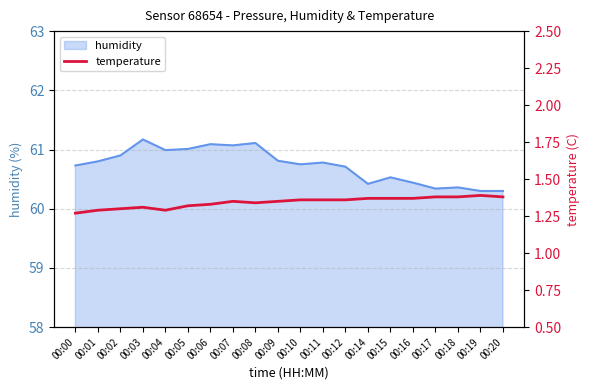

What is the minimum value for humidity?

60.3